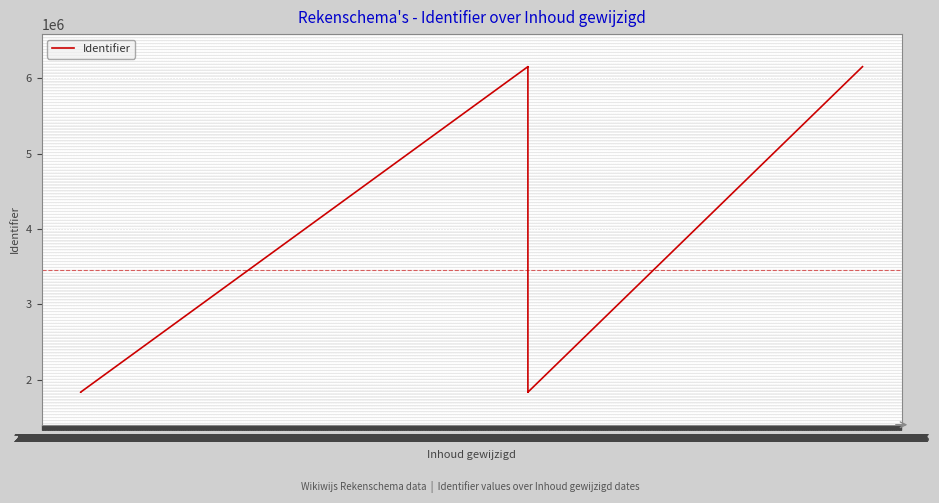

List the labels in order of value, smallest first.

2020-06-30, 2016-04-12, 2020-06-30, 2016-04-12, 2020-06-30, 2023-08-26, 2020-06-30, 2020-06-30